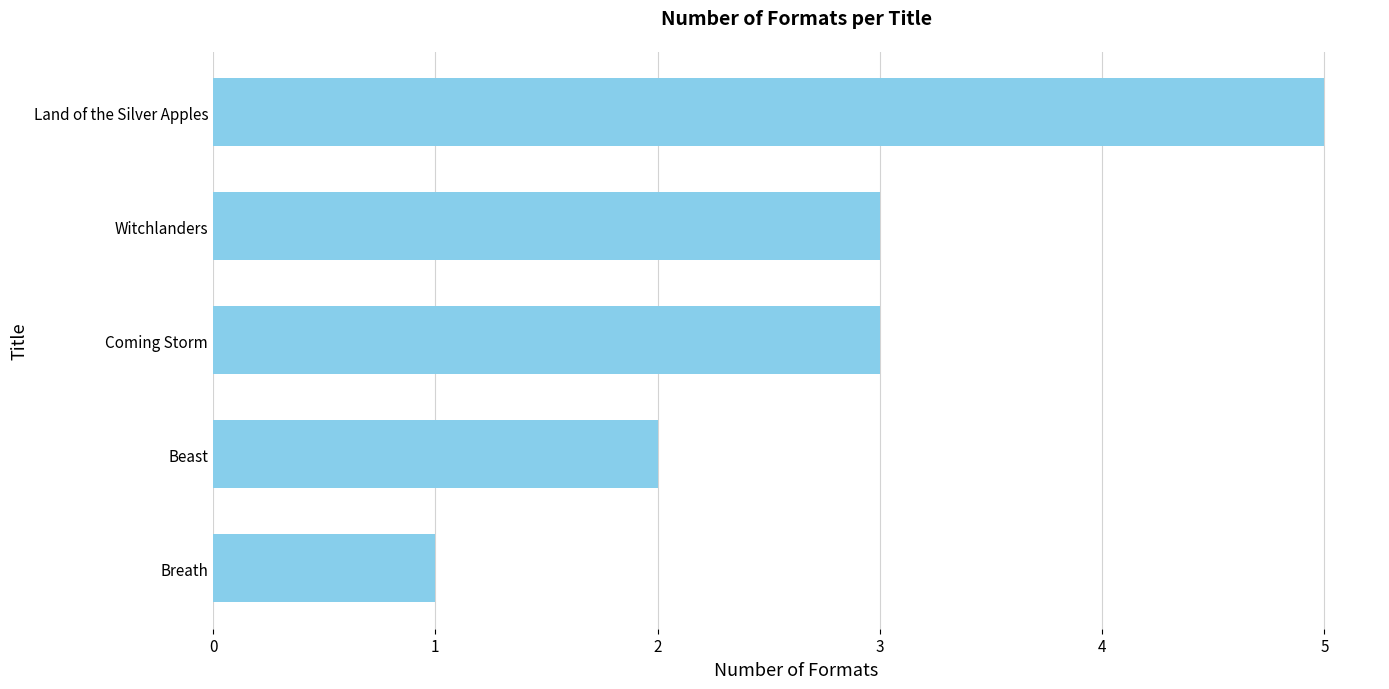

What is the difference between the values at Land of the Silver Apples and Beast?

3